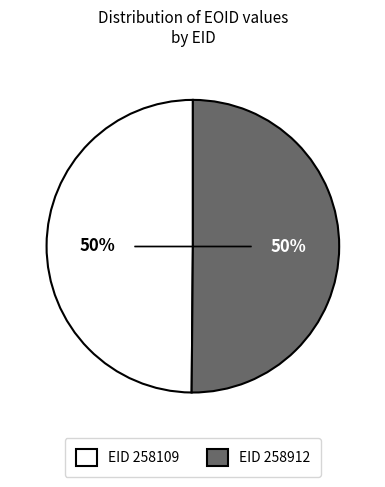

To the nearest percent, what is the average slice percentage?

50%